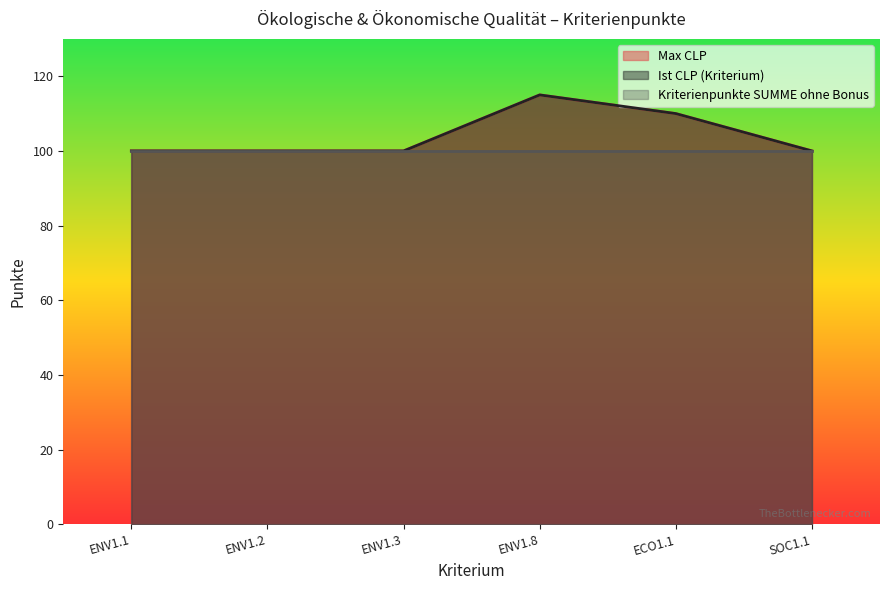

What is the label of the 1st point from the right?

SOC1.1